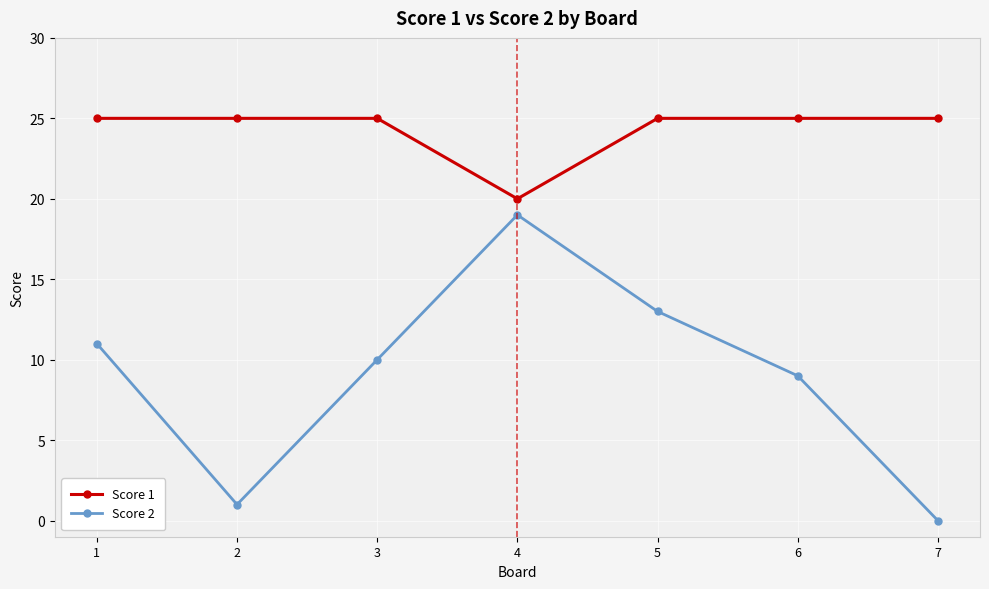

List the series in order of their peak value, lowest first.

Score 2, Score 1